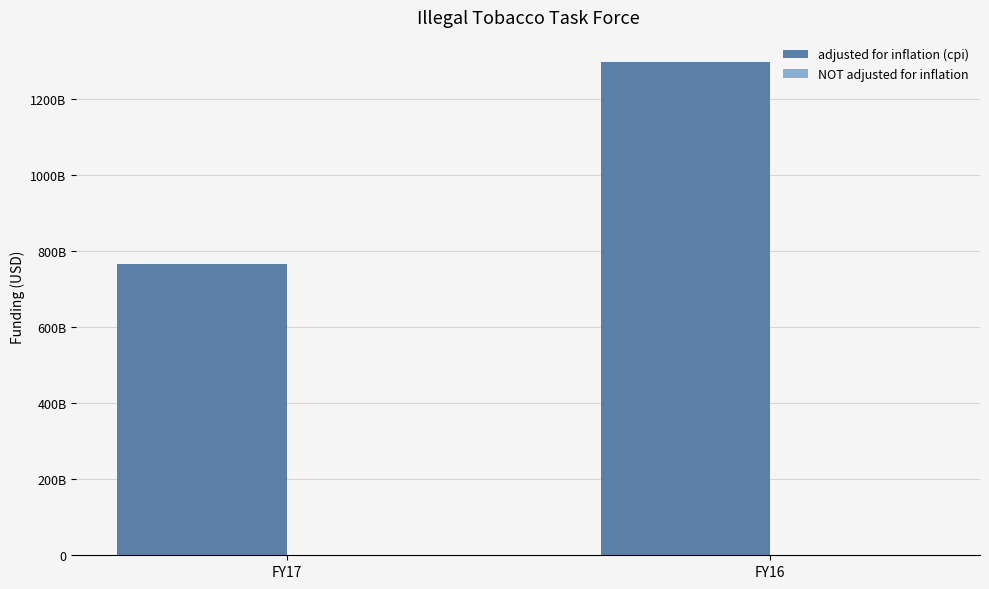

Are the bars grouped side by side (vs. stacked)?

Yes